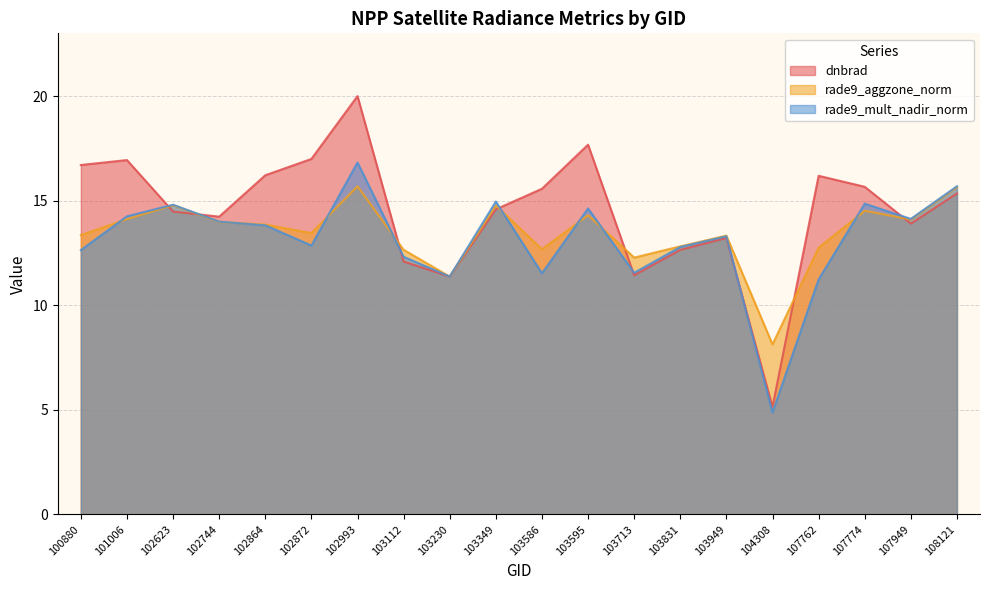

Where is rade9_aggzone_norm nearest to the value 11?

103230